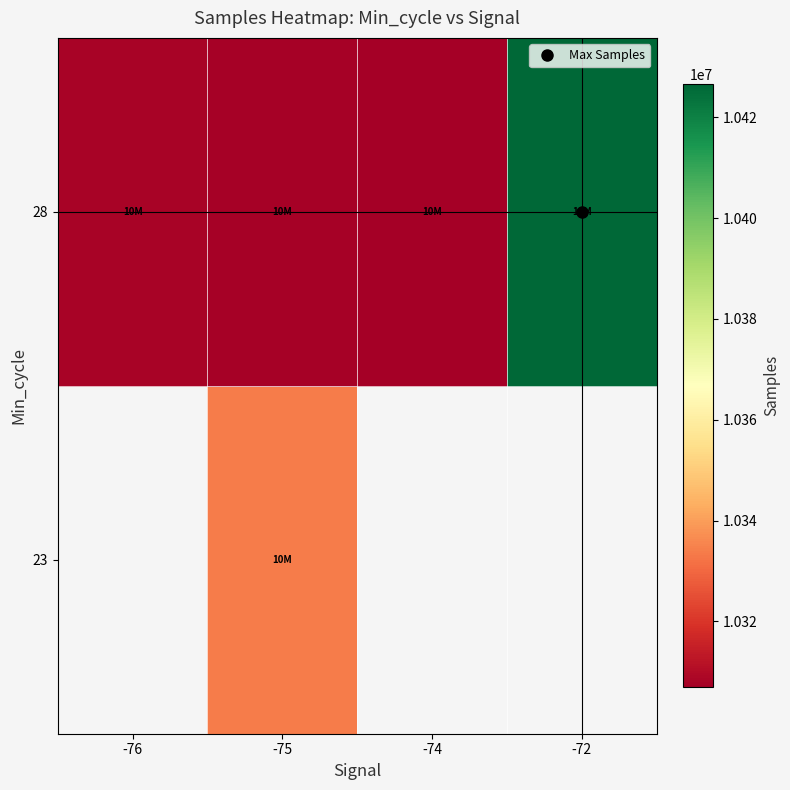

Between -75 and -74, which is larger?

-74